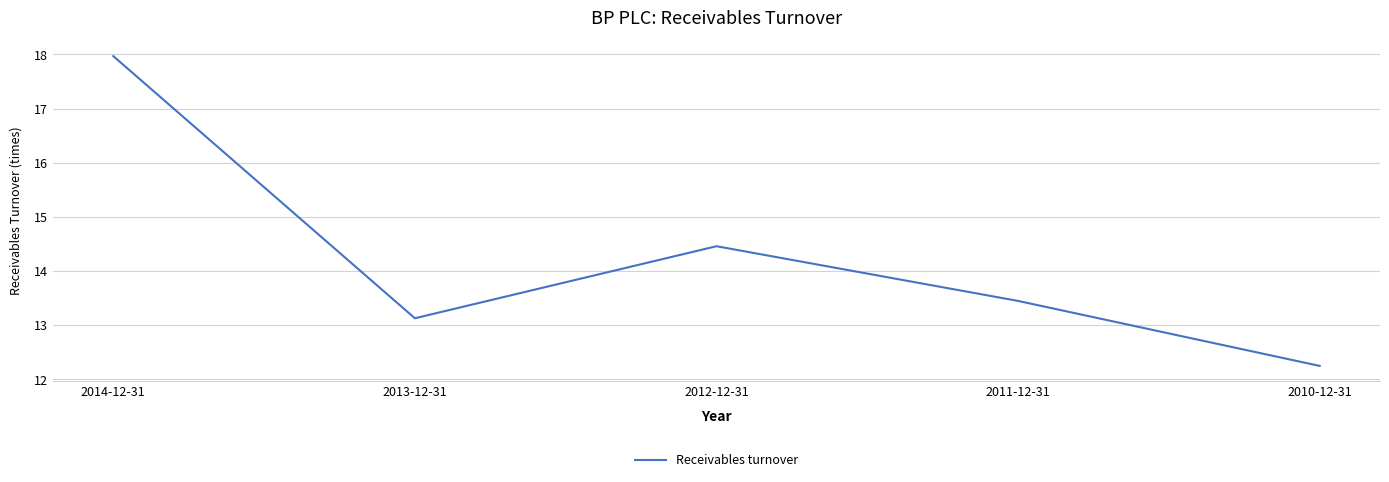

True or false: there are more than 2 points higher than both neighbors.

False